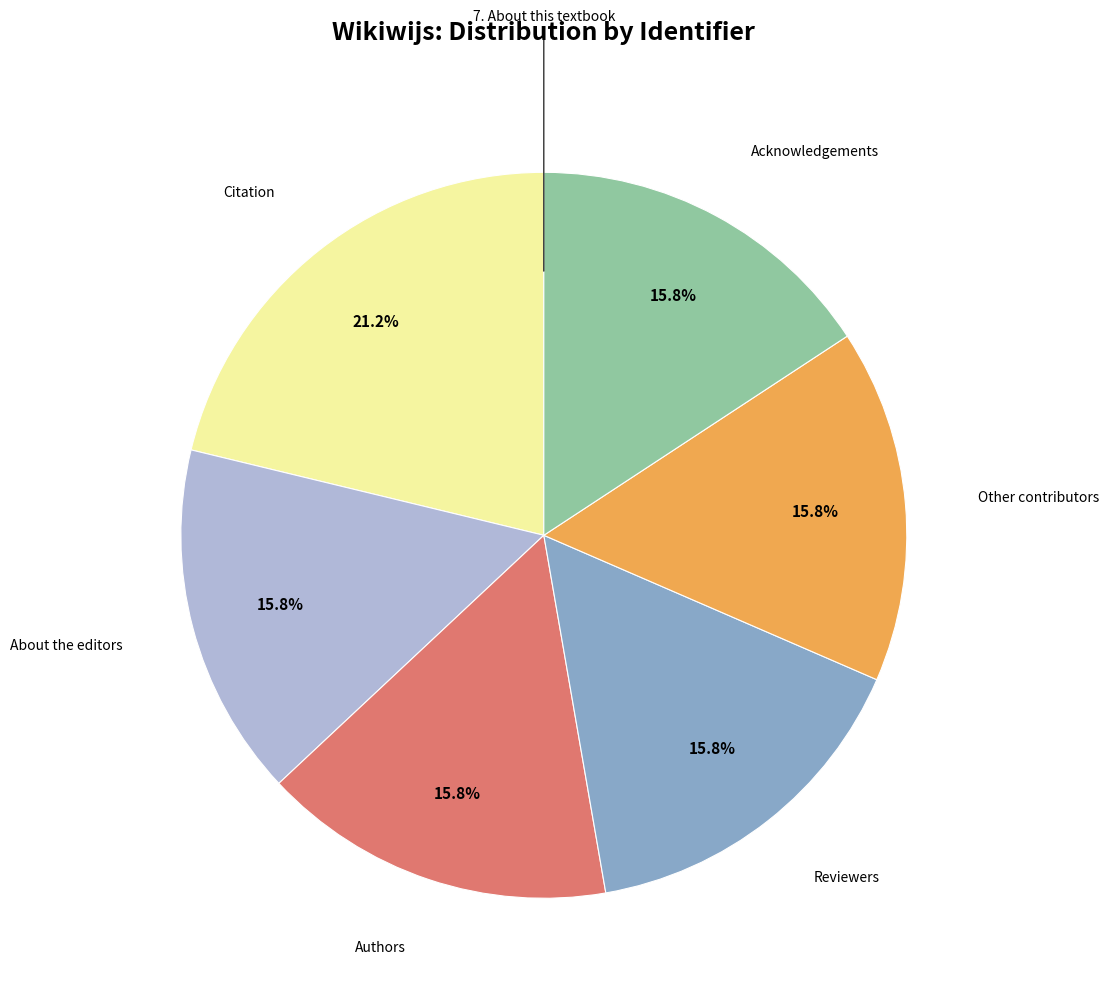

Does Acknowledgements represent more than half of the total?

No